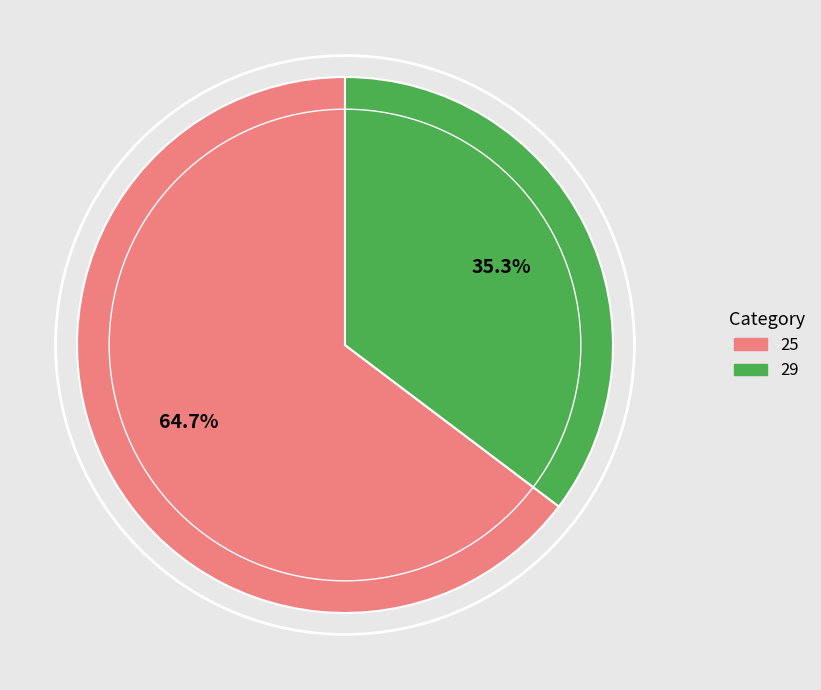

Does 25 account for over 50% of the chart?

Yes